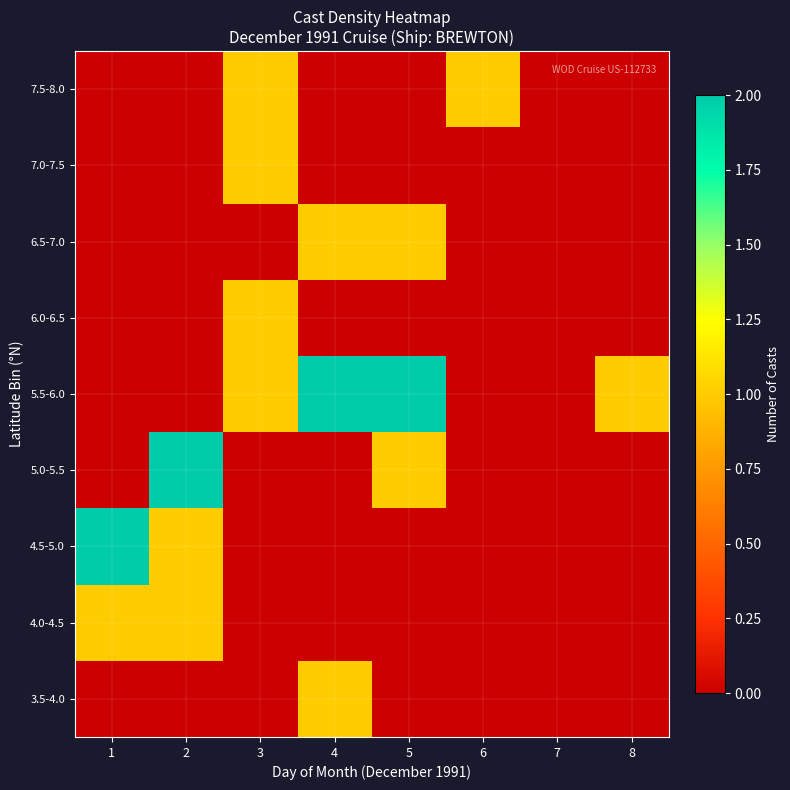

Between 7 and 8, which series saw the biggest shift?

5.5-6.0